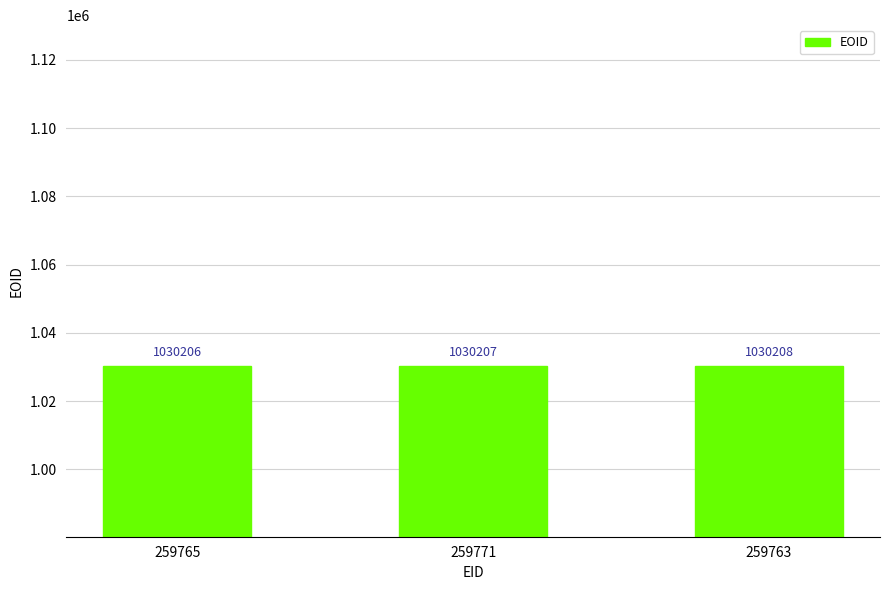

The chart shows a value of 1030206 at 259765. True or false?

True